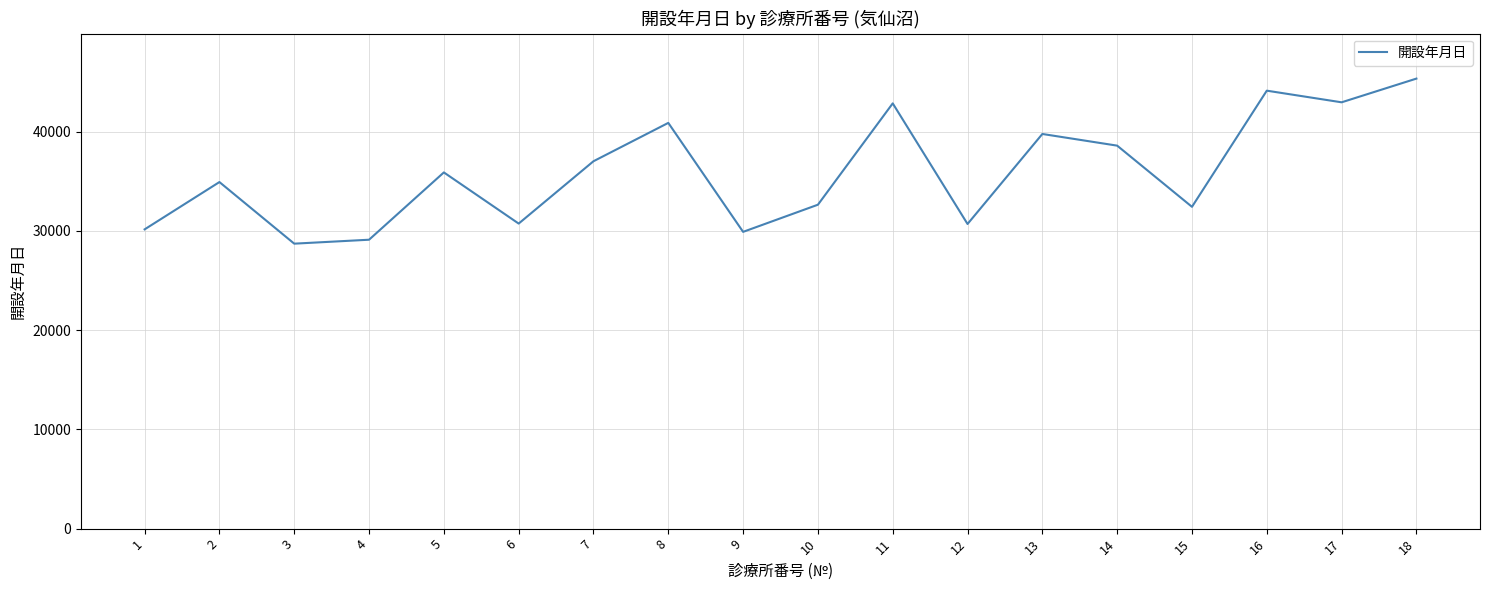

What is the minimum value shown in the chart?

28718